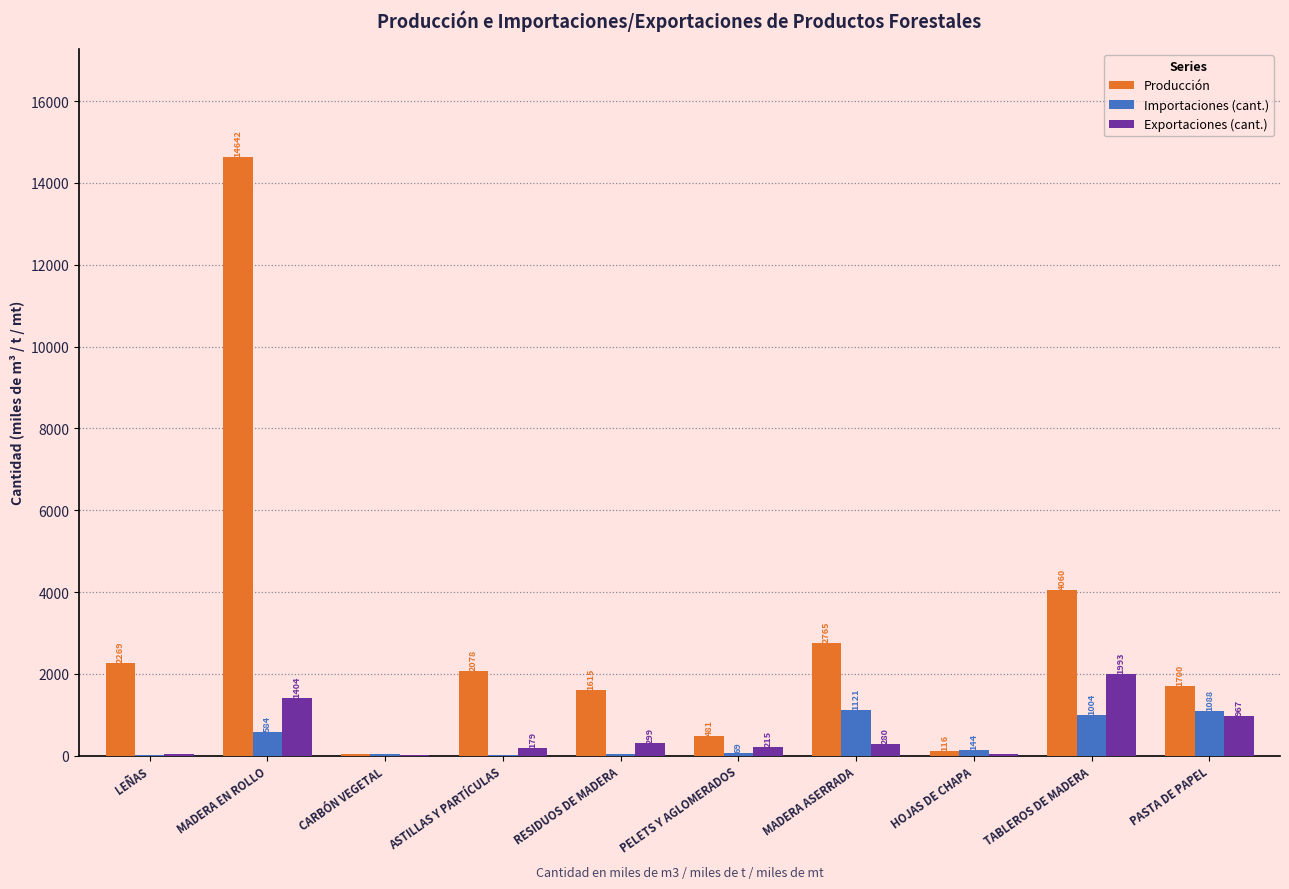

Where is Exportaciones (cant.) nearest to the value 1009?

PASTA DE PAPEL